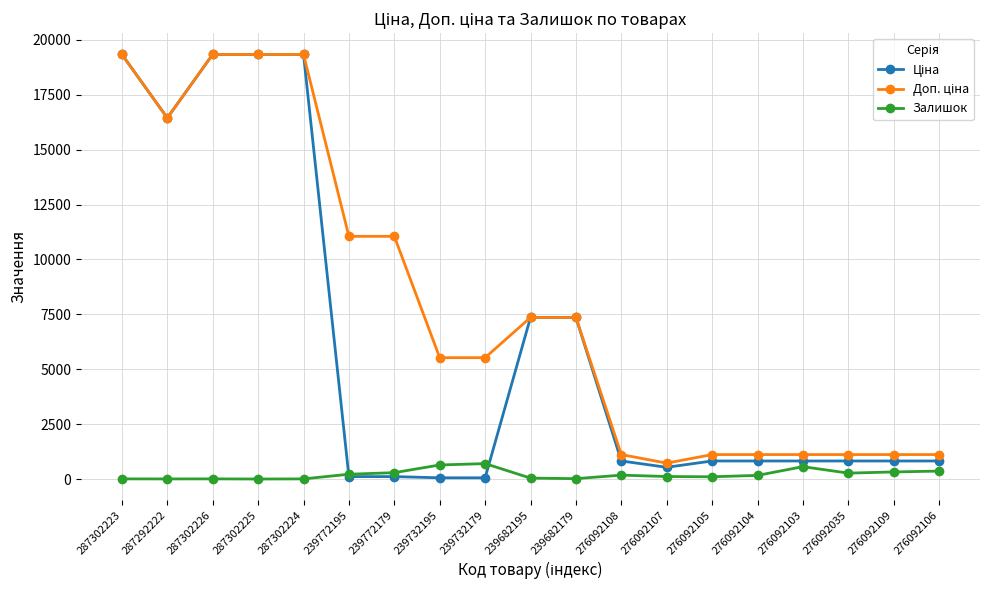

True or false: Залишок has more than 0 interior local peaks.

True